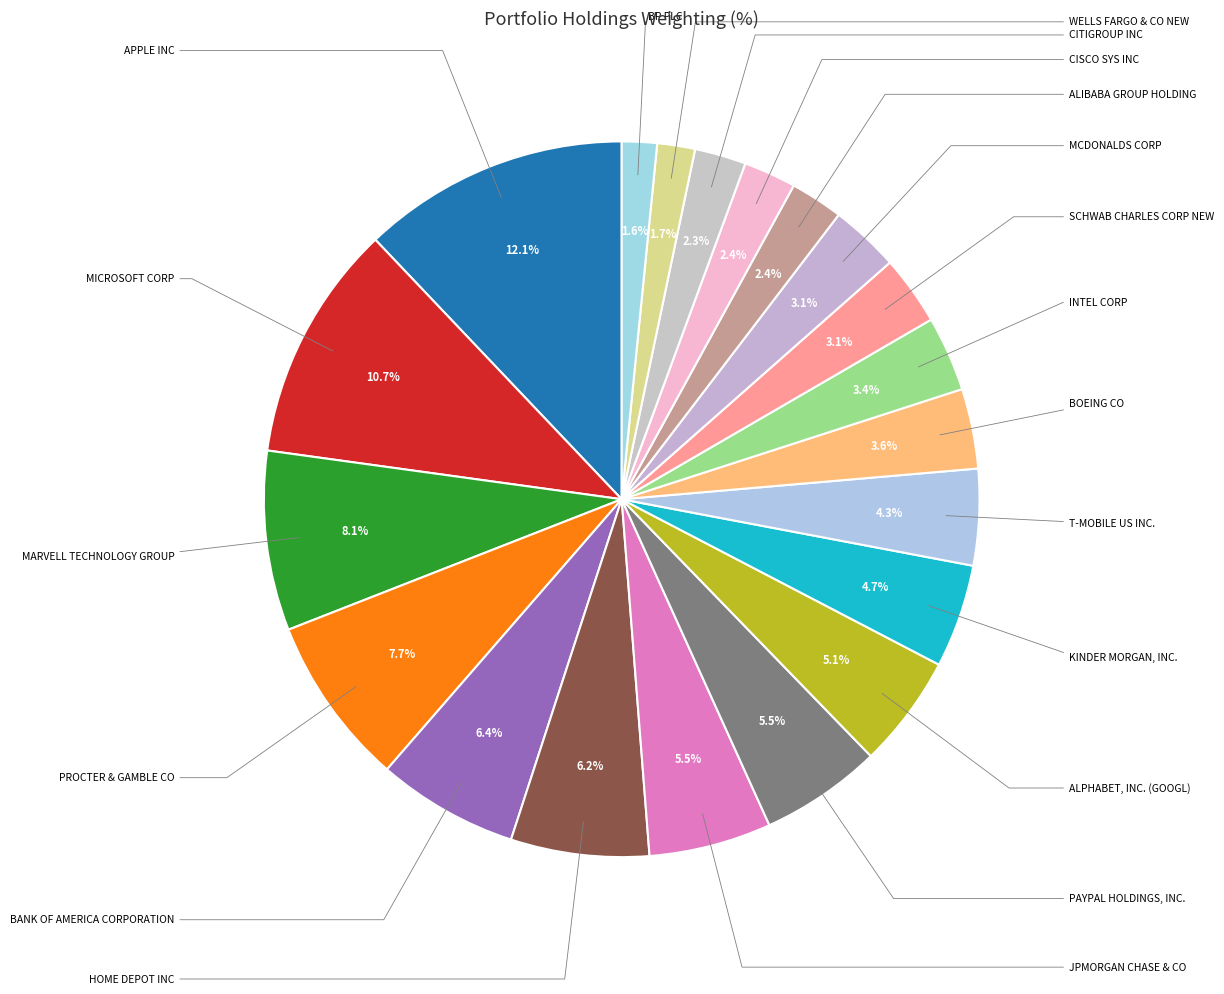

How many slices are in this pie chart?

20